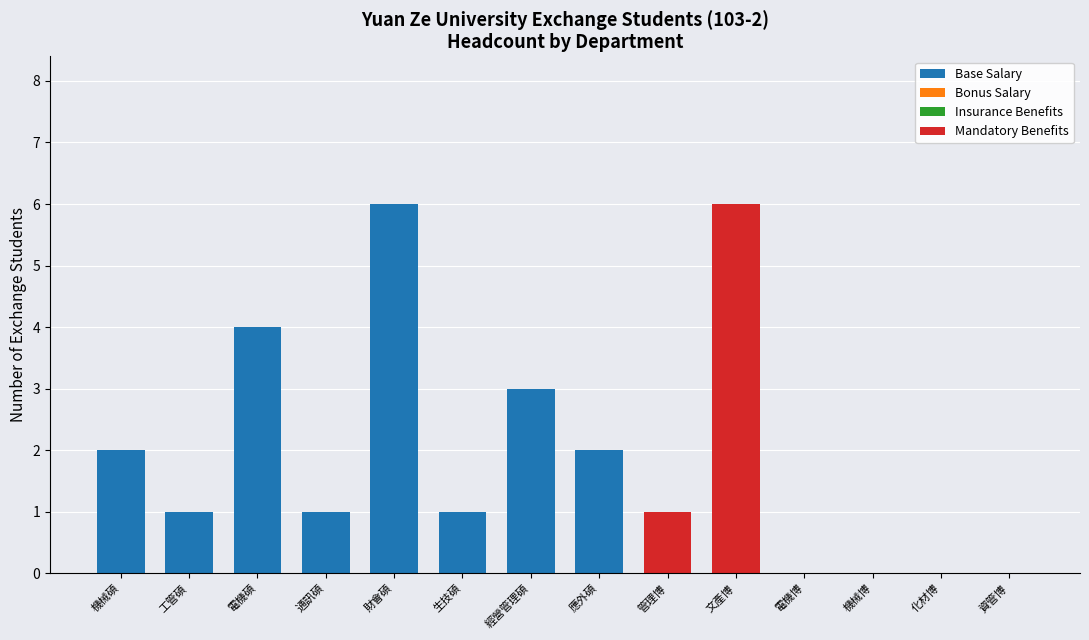

The value of Base Salary at 生技碩 is 2. True or false?

False